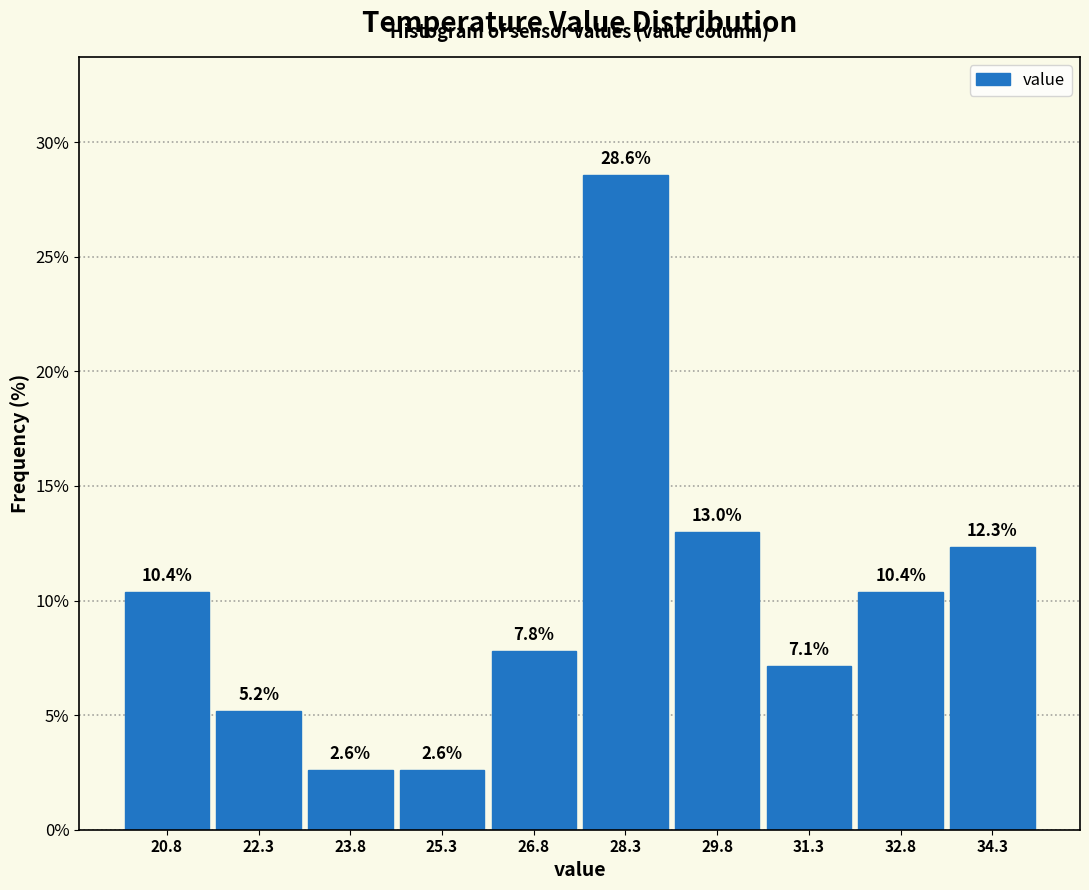

Reading left to right, list every bar in this chart as the range it spans on the x-axis followed by its height. The bar edges are not printed on the chart, so give them approximately, as read against the axis.

20.2 to 21.6: 10.4
21.6 to 23.0: 5.2
23.0 to 24.6: 2.6
24.6 to 26.0: 2.6
26.0 to 27.6: 7.8
27.6 to 29.0: 28.6
29.0 to 30.6: 13.0
30.6 to 32.0: 7.1
32.0 to 33.6: 10.4
33.6 to 35.0: 12.3